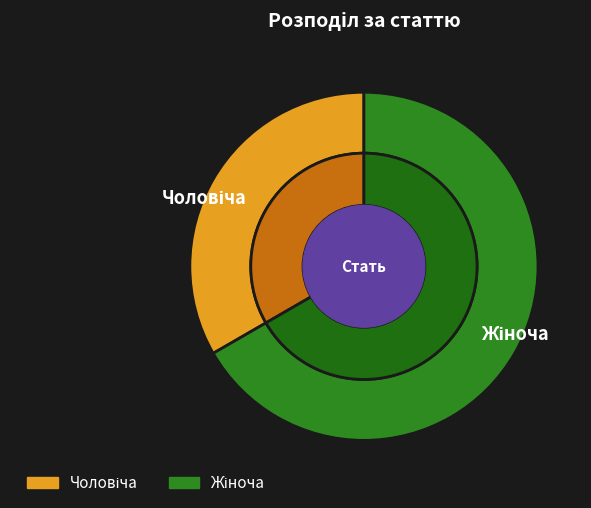

What is the majority slice?

Жіноча